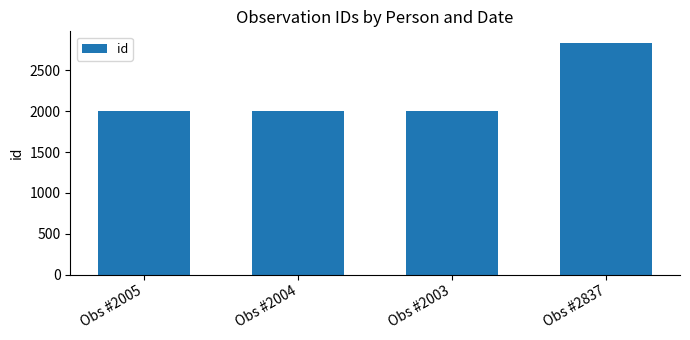

Approximately how many times larger is the value at Obs #2005 compared to Obs #2837?

0.7